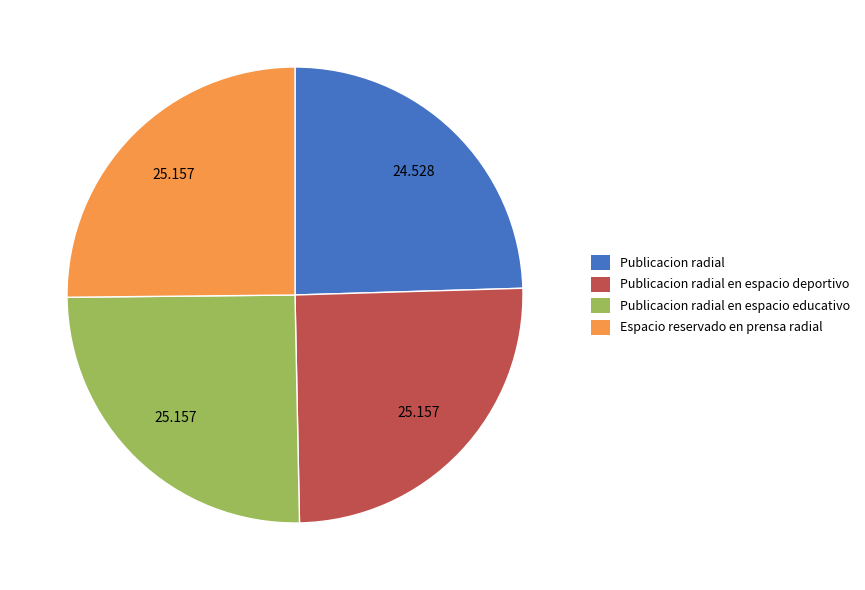

Does any single category account for the majority?

No